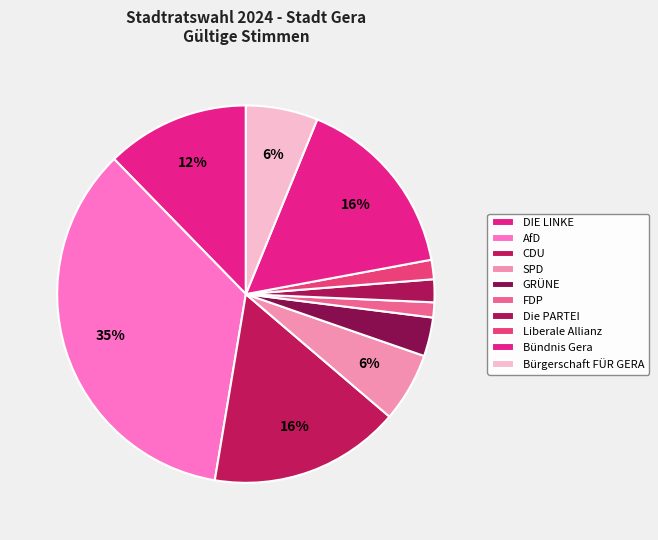

Count the number of slices in the pie.

10